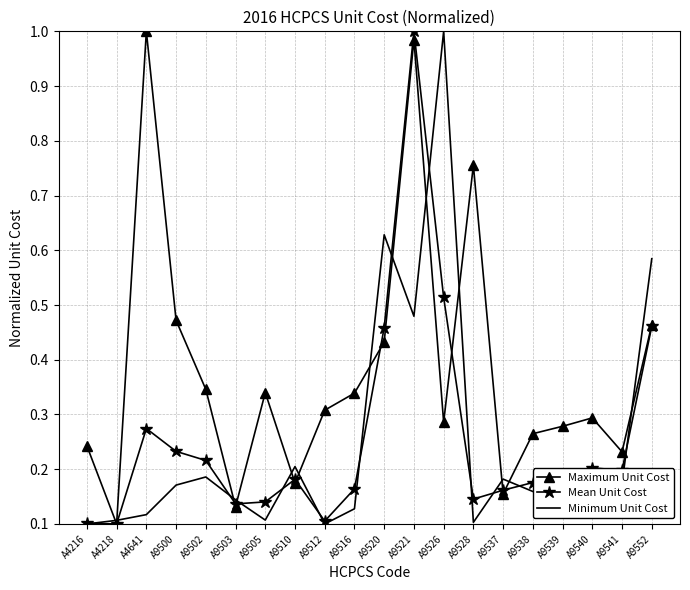

At which category is the sum across all series the highest?

A9521